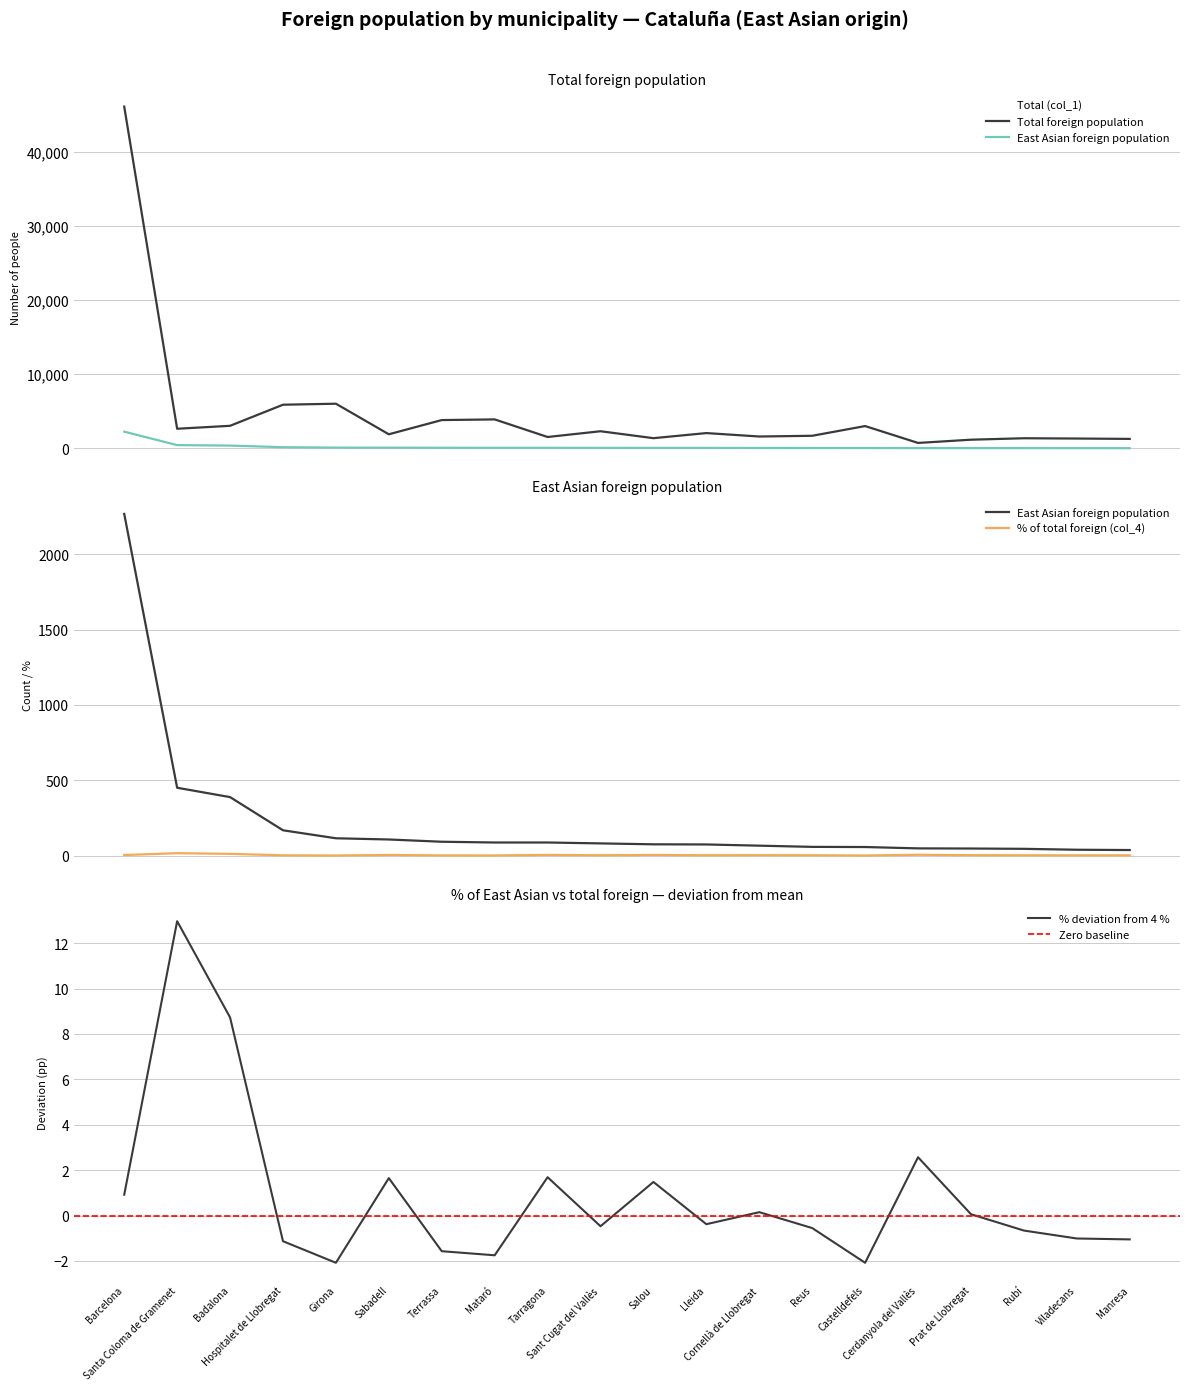

Which label corresponds to the smallest value in the chart?

Girona